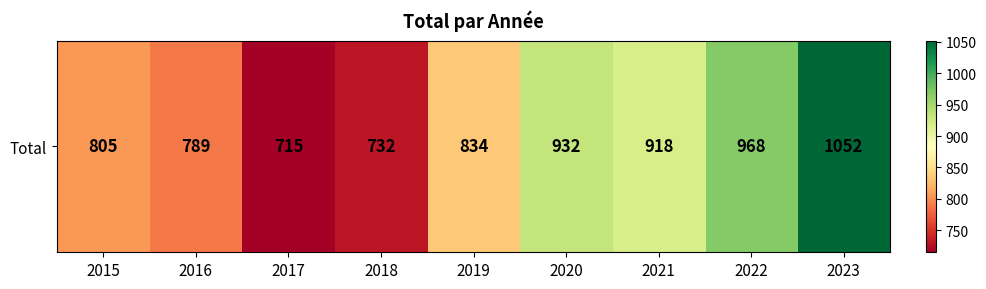

List the labels in order of value, smallest first.

2017, 2018, 2016, 2015, 2019, 2021, 2020, 2022, 2023